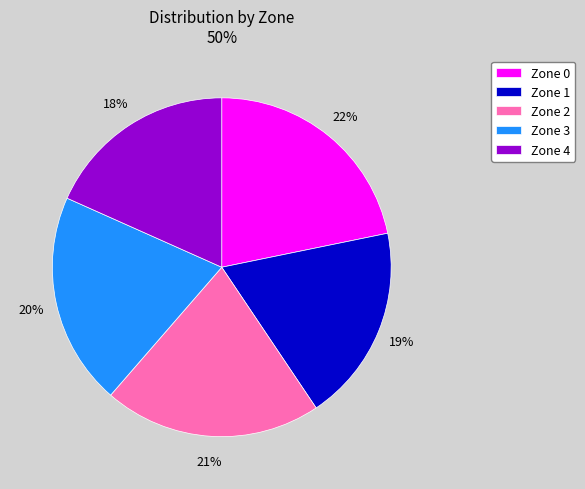

True or false: Zone 4 accounts for 18% of the total.

True